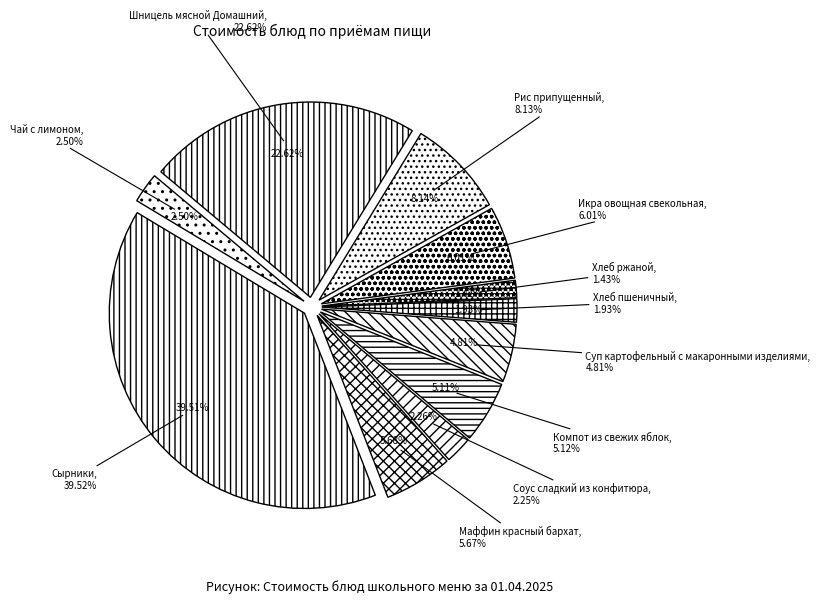

What percentage is the Икра овощная свекольная slice, to the nearest percent?

6%